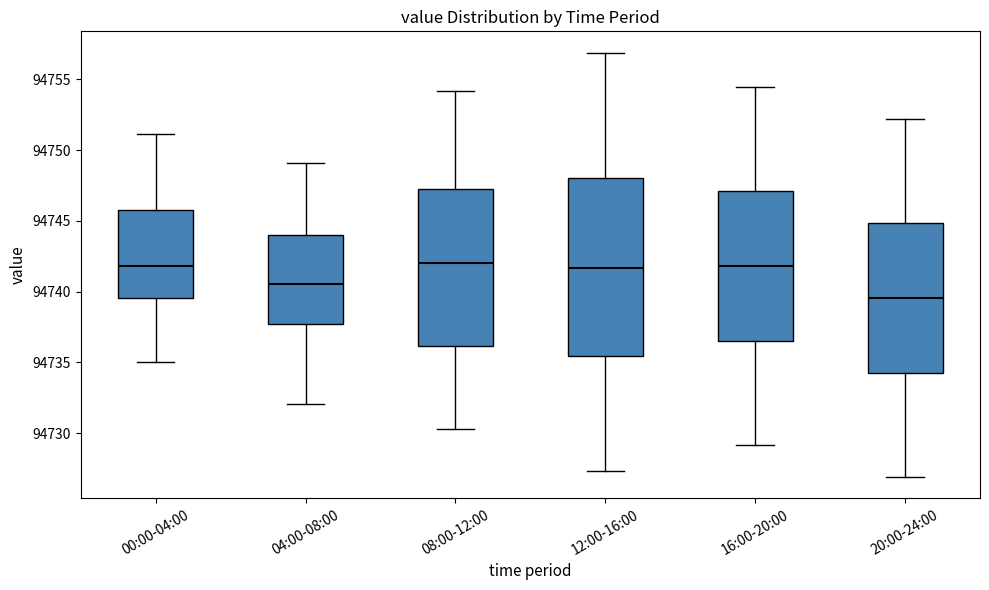

Reading left to right, transcribe this box plot: for each box, give where its median line is, the range the box spans, and where its two whiskers end, as read against the y-axis. The values are not printed on the chart, so give them approximately, as read against the axis.

00:00-04:00: median 94742.0, box 94739.5 to 94746.0, whiskers 94735.0 to 94751.0
04:00-08:00: median 94740.5, box 94737.5 to 94744.0, whiskers 94732.0 to 94749.0
08:00-12:00: median 94742.0, box 94736.0 to 94747.0, whiskers 94730.5 to 94754.0
12:00-16:00: median 94741.5, box 94735.5 to 94748.0, whiskers 94727.5 to 94757.0
16:00-20:00: median 94742.0, box 94736.5 to 94747.0, whiskers 94729.0 to 94754.5
20:00-24:00: median 94739.5, box 94734.5 to 94745.0, whiskers 94727.0 to 94752.0